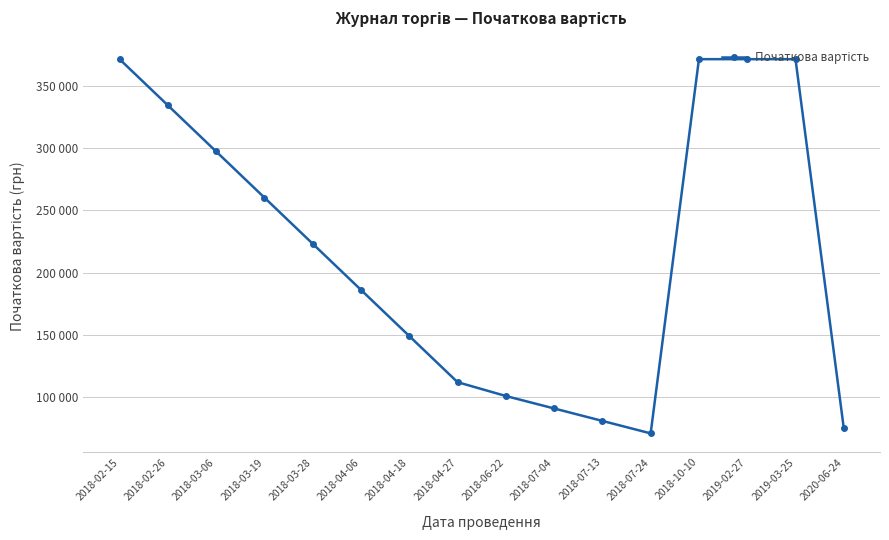

Does the chart display data point markers on the line(s)?

Yes